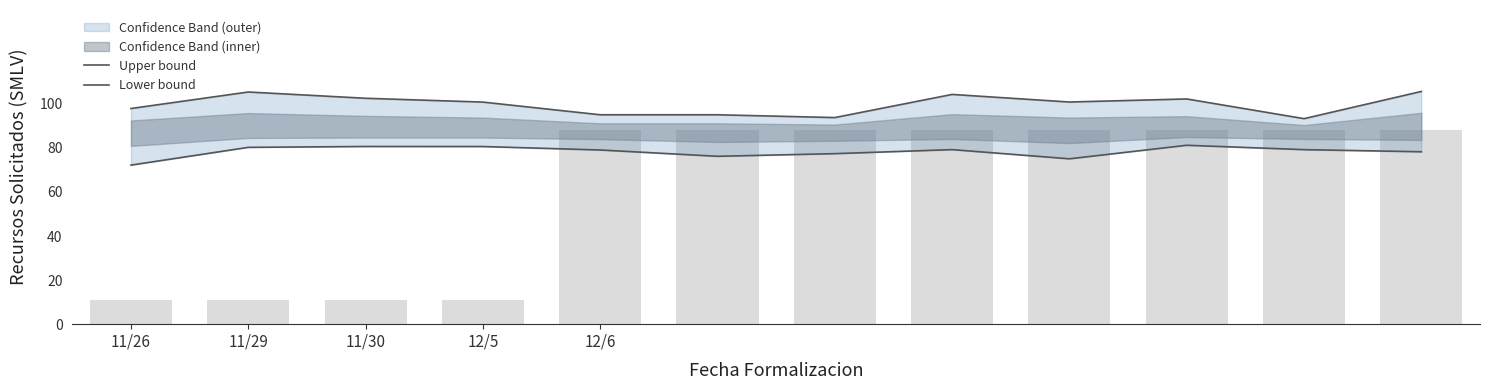

What is the difference between the Lower bound values at 12/6 and 11/29?

1.2